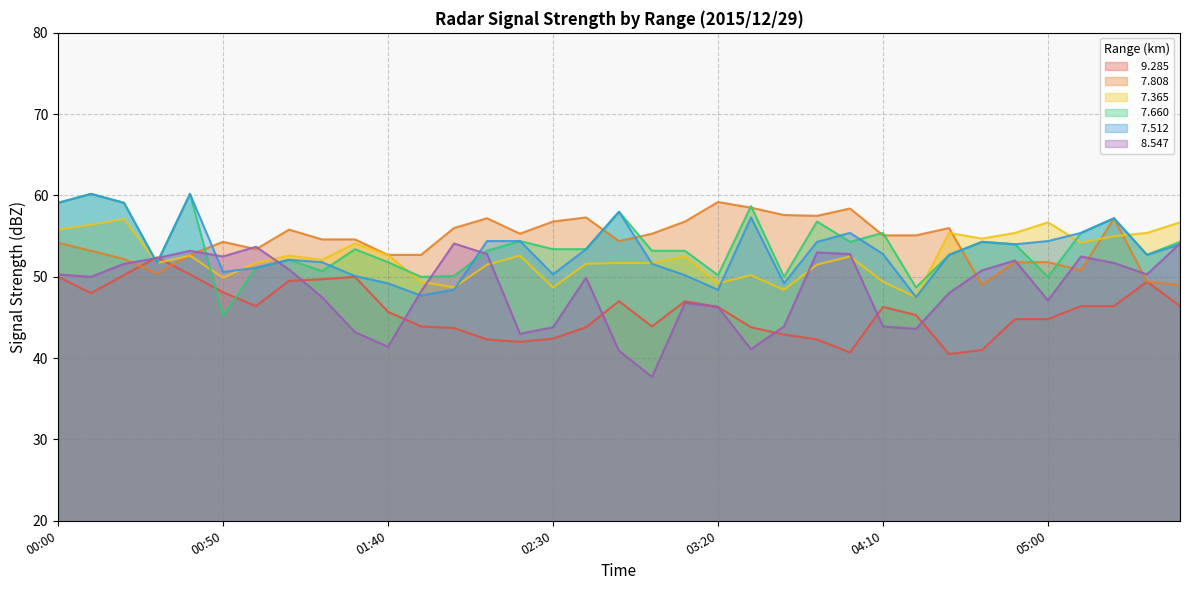

What is the difference between the maximum and minimum values in the   8.547 series?

16.4